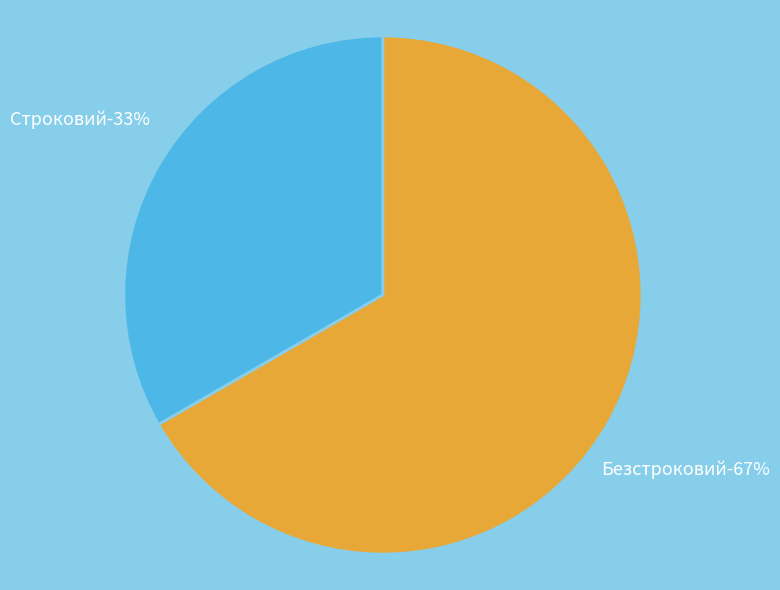

Does Безстроковий represent more than half of the total?

Yes